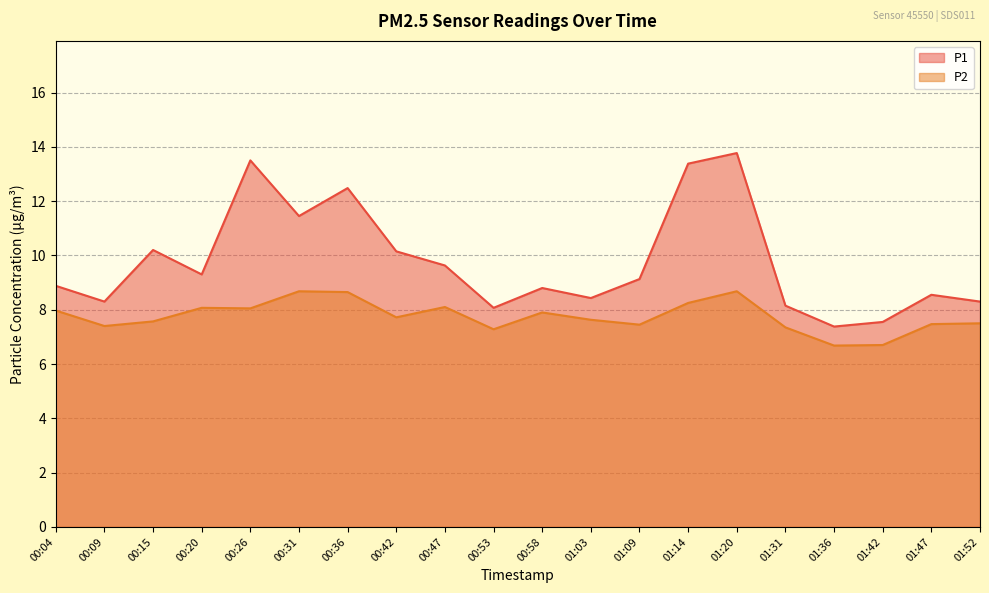

How many values in the P1 series exceed 9?

10